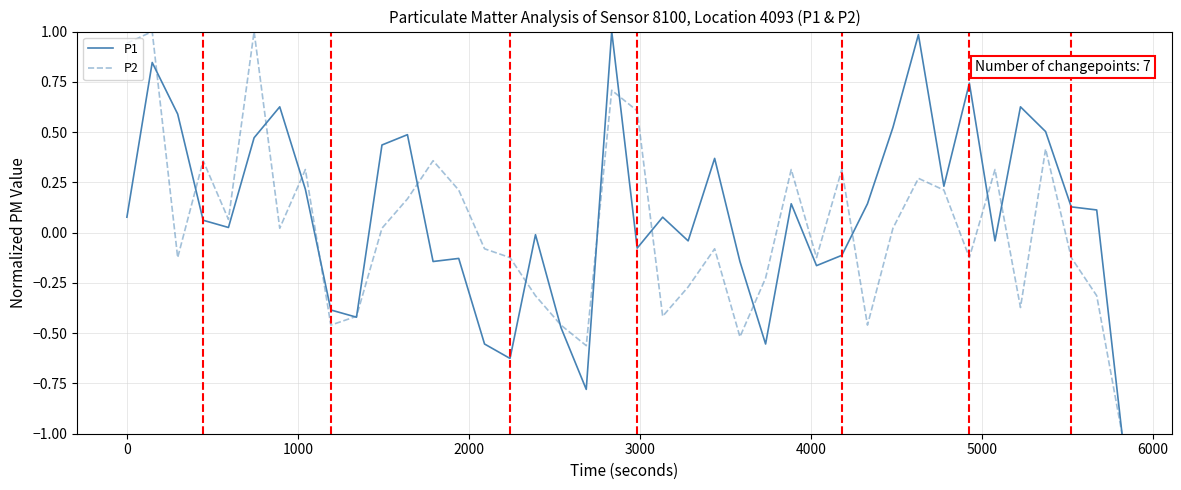

Is this an area chart (filled region under the line)?

No